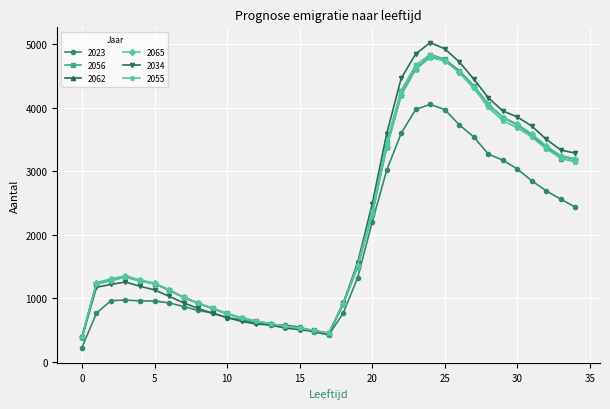

What is the value of the 2034 point at the 31st from the left?

3854